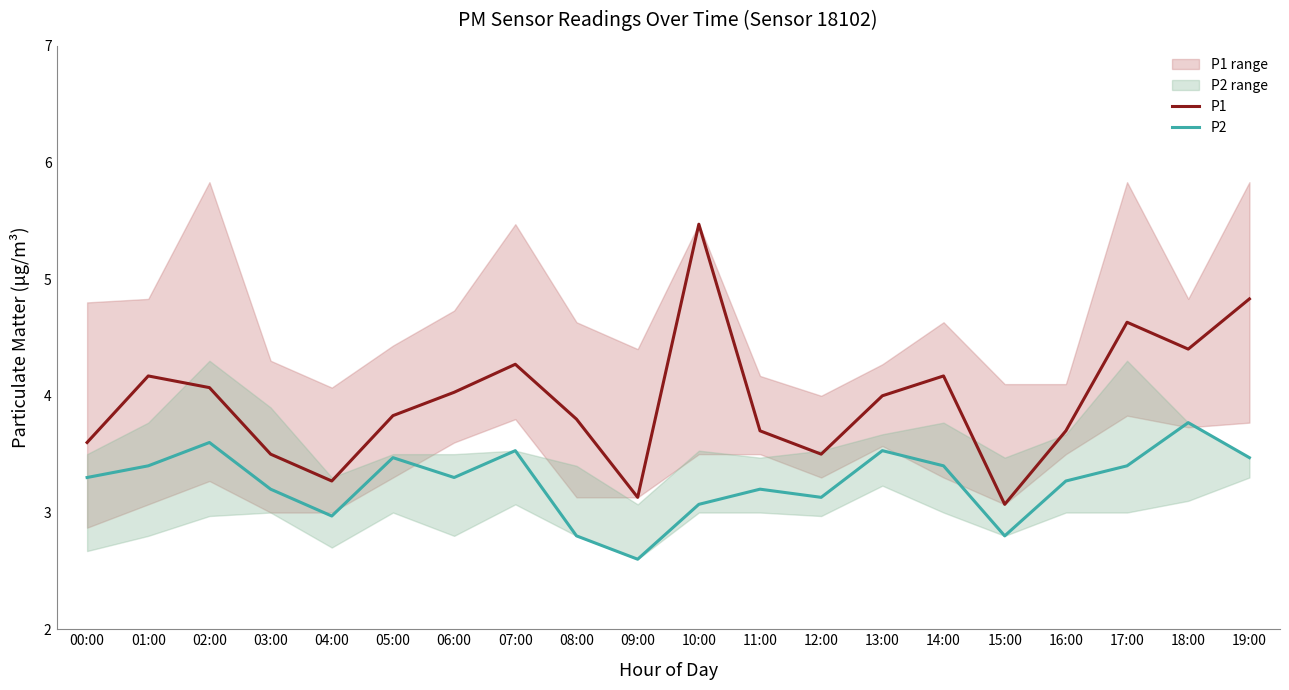

What is the difference between the highest and lowest values at 07:00?

0.7